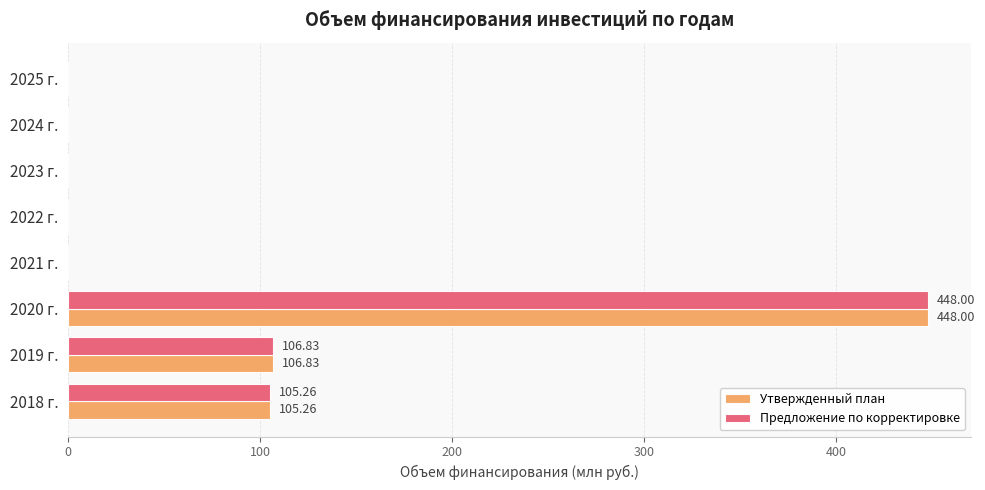

What is the sum of all Утвержденный план values?

660.1